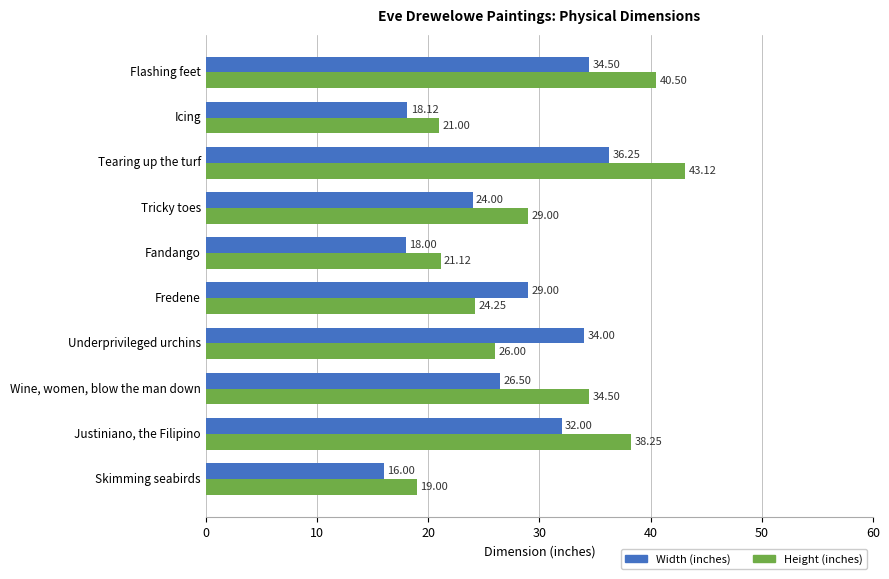

List the labels in order of Height (inches) value, smallest first.

Skimming seabirds, Icing, Fandango, Fredene, Underprivileged urchins, Tricky toes, Wine, women, blow the man down, Justiniano, the Filipino, Flashing feet, Tearing up the turf